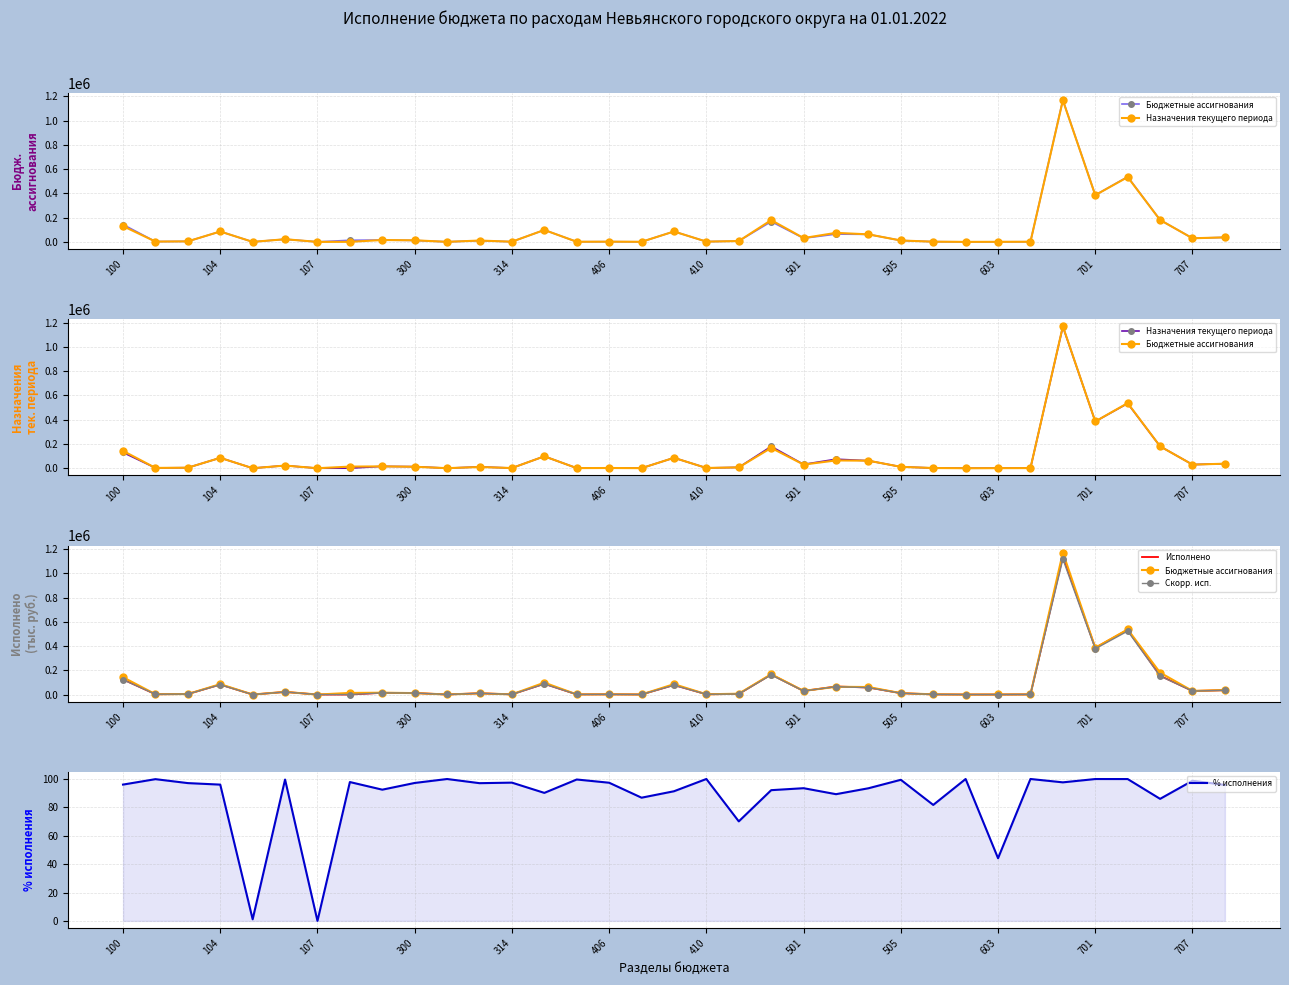

Which series has the widest spread of values?

Бюджетные ассигнования